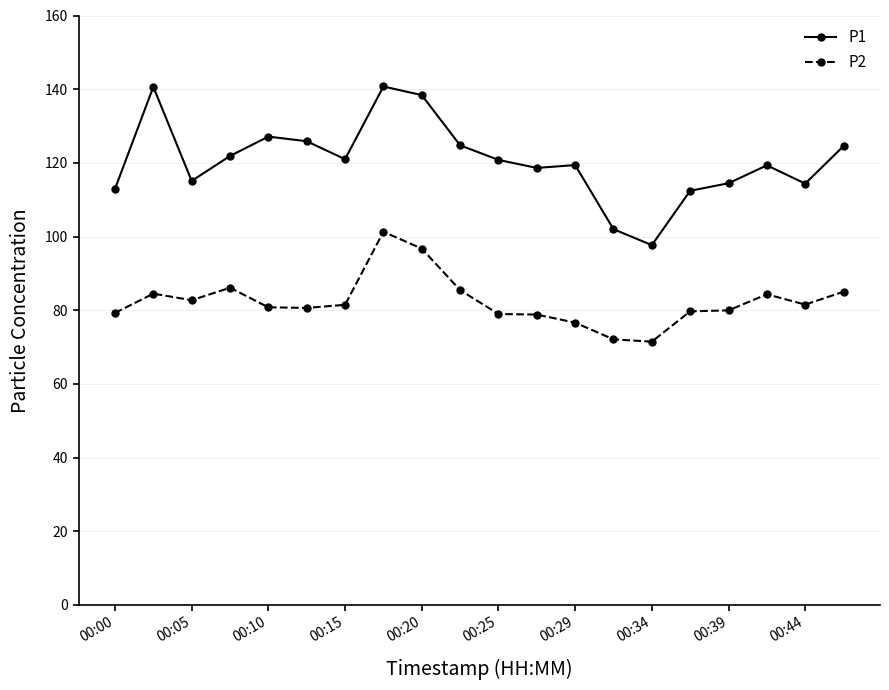

At how many categories does at least one series exceed 89?

20